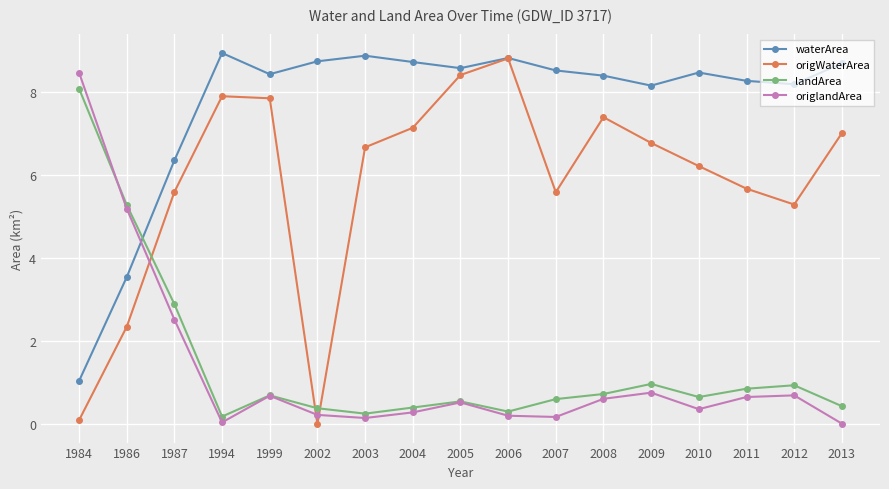

Rank the series at 2007 from highest to lowest value.

waterArea, origWaterArea, landArea, origlandArea